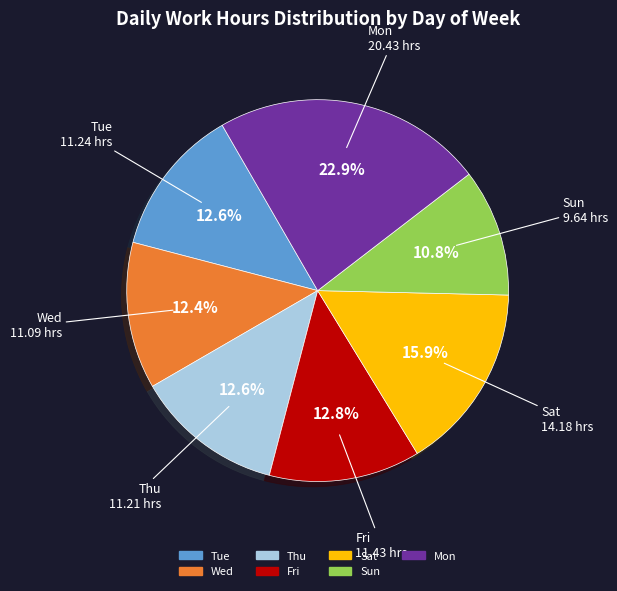

Count the number of slices in the pie.

7